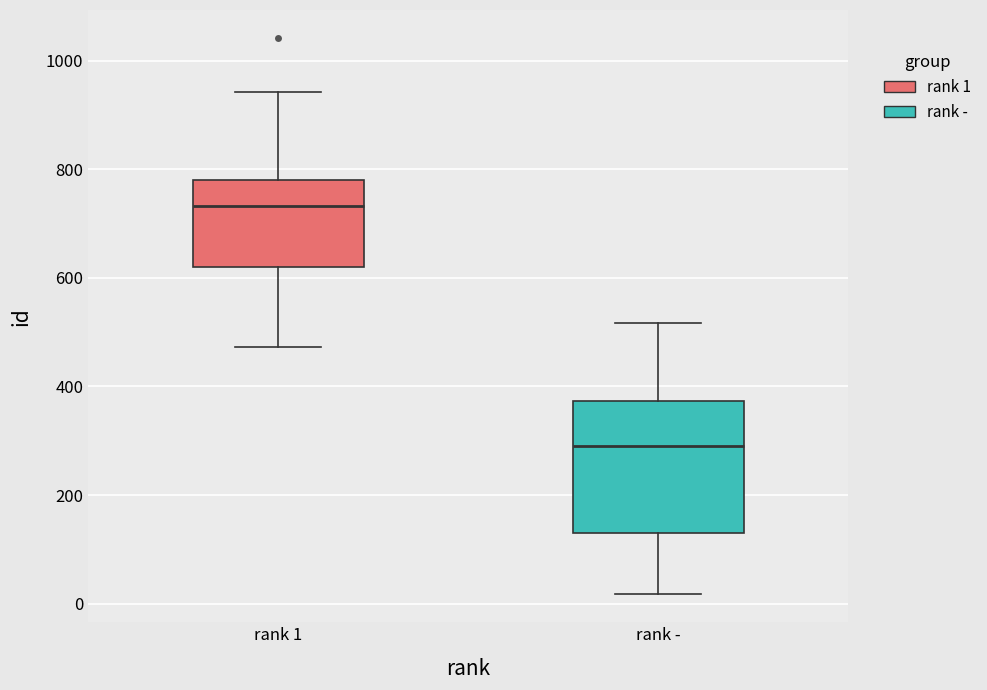

Where does the upper whisker of the box for rank - end on the y-axis? The values are not printed on the chart, so give them approximately, as read against the axis.

520